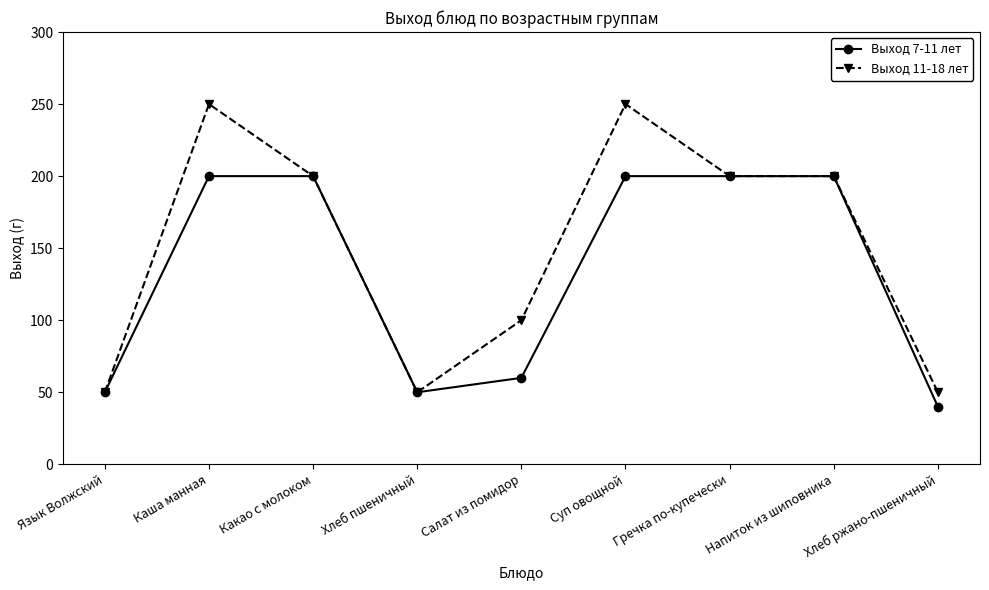

What is the average value of the Выход 11-18 лет series?

150